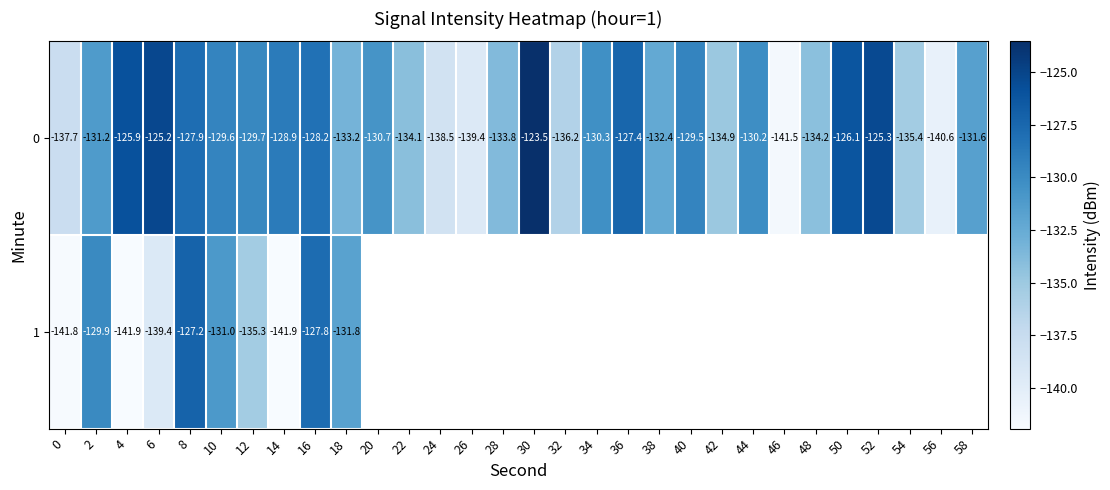

What is the minimum value for 1?

-141.9